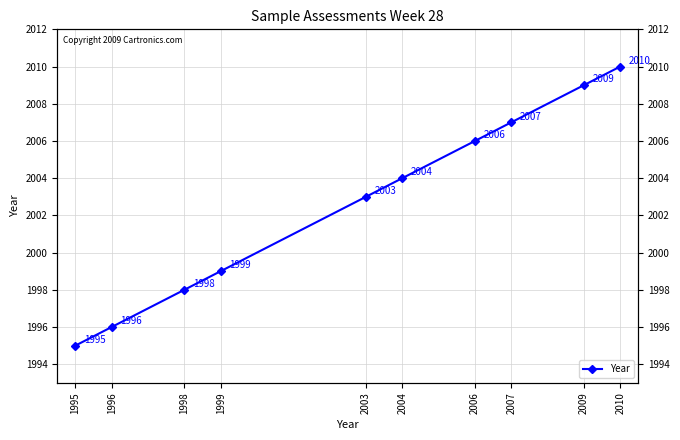

Reading left to right, what are all the values shown in this chart?

1995=1995	1996=1996	1998=1998	1999=1999	2003=2003	2004=2004	2006=2006	2007=2007	2009=2009	2010=2010